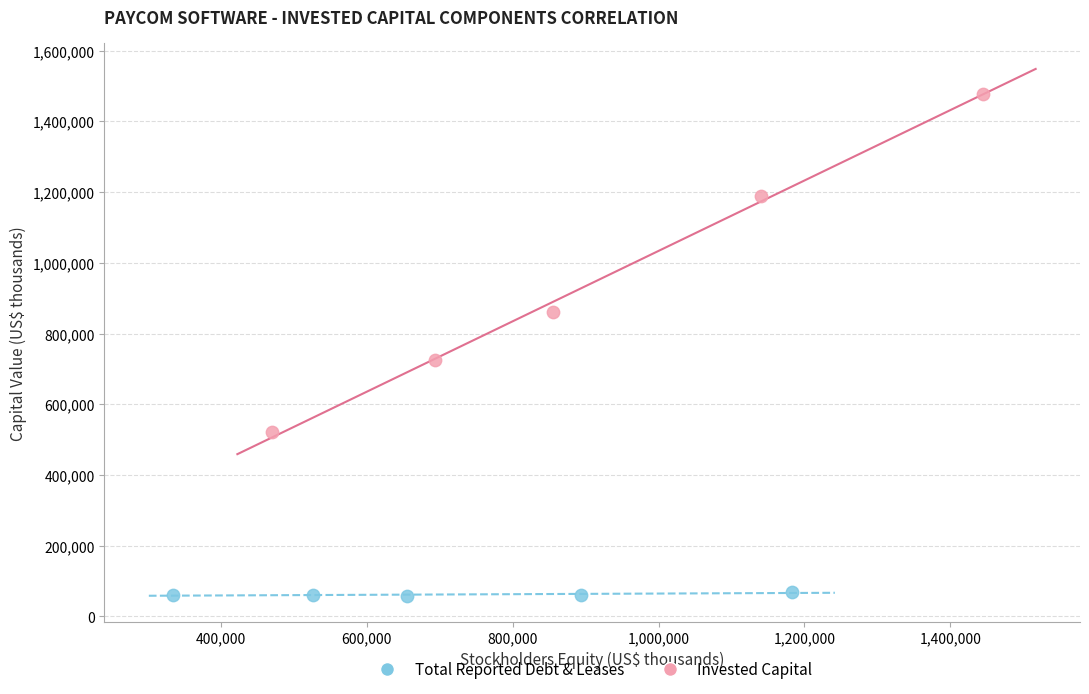

Which series contains the lowest Y value?

Total Reported Debt & Leases